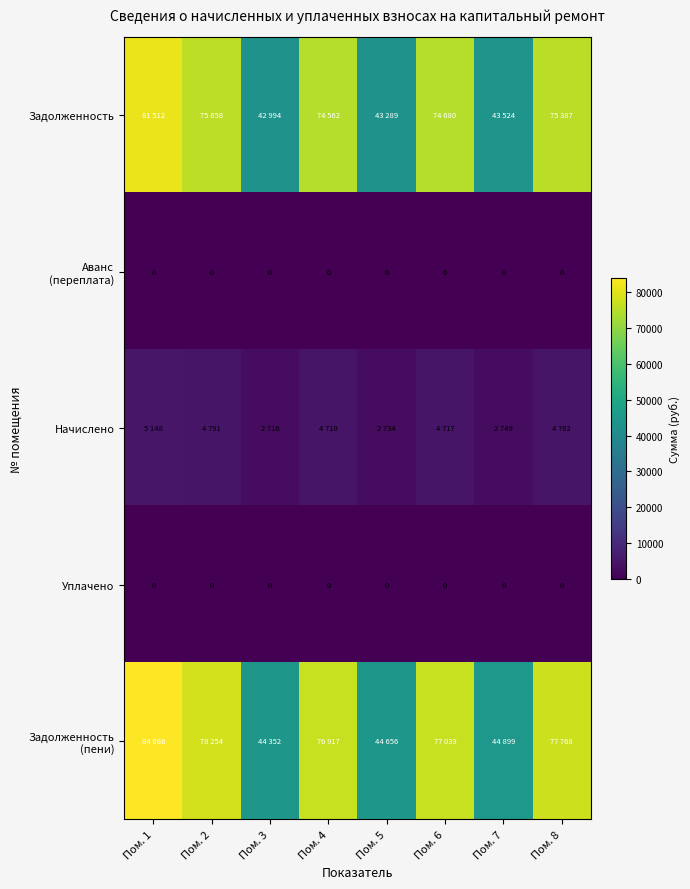

Rank the categories by Начислено value from lowest to highest.

Пом. 3, Пом. 5, Пом. 7, Пом. 4, Пом. 6, Пом. 8, Пом. 2, Пом. 1